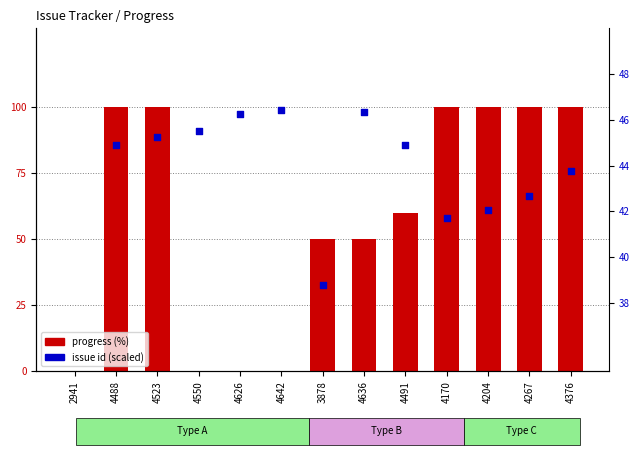

What is the total value across all series at 4550?

45.5